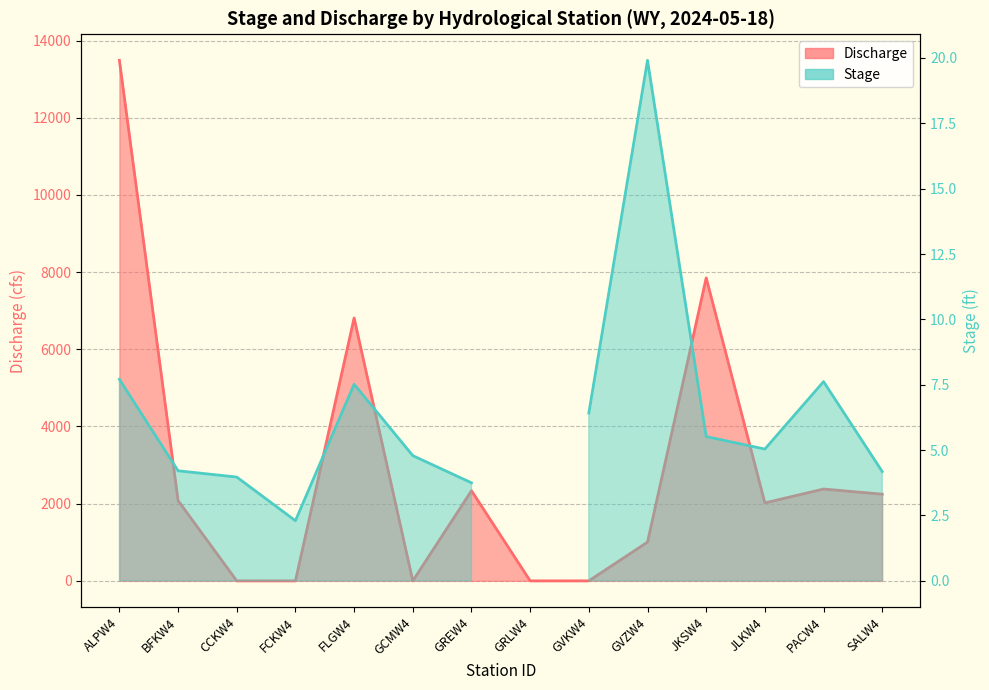

Reading right to left, extract all data points from this chart.

2246	2380	2020	7851	1005	0	0	2336	0	6812	0	0	2081	13489